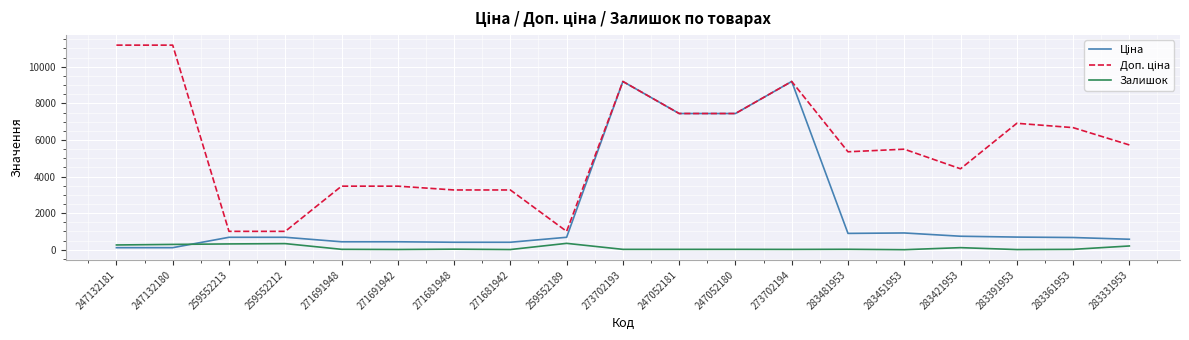

What is the spread (max minus min) of values at 259552212?

670.1